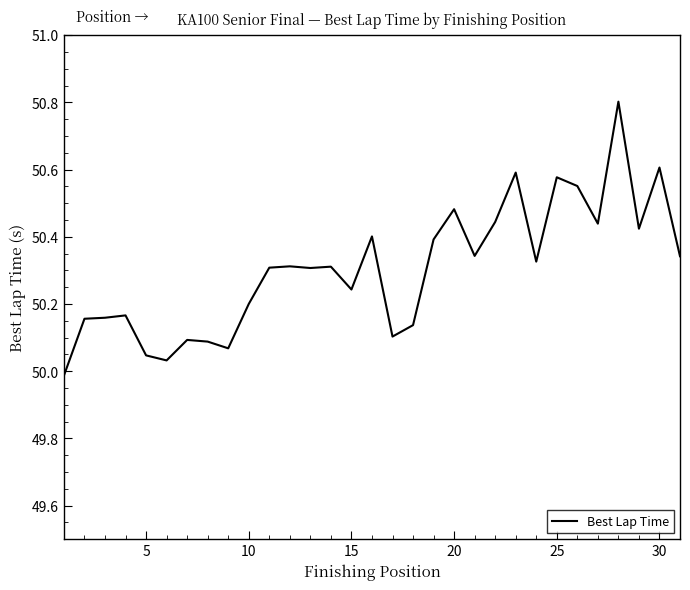

What is the maximum value shown in the chart?

50.8